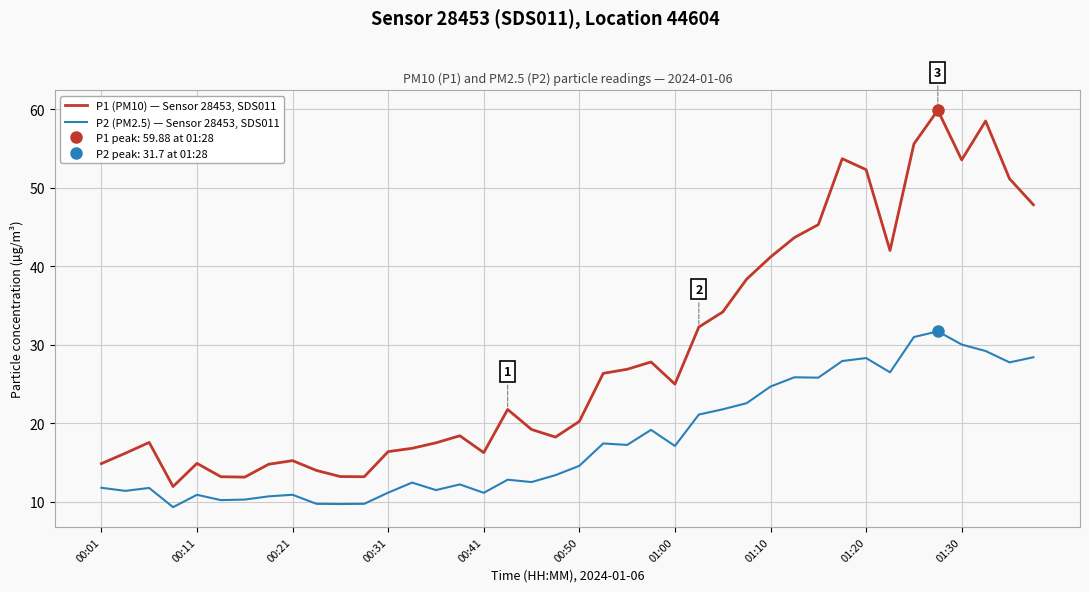

What is the difference between the maximum and minimum values in the P2 (PM2.5) — Sensor 28453, SDS011 series?

22.4